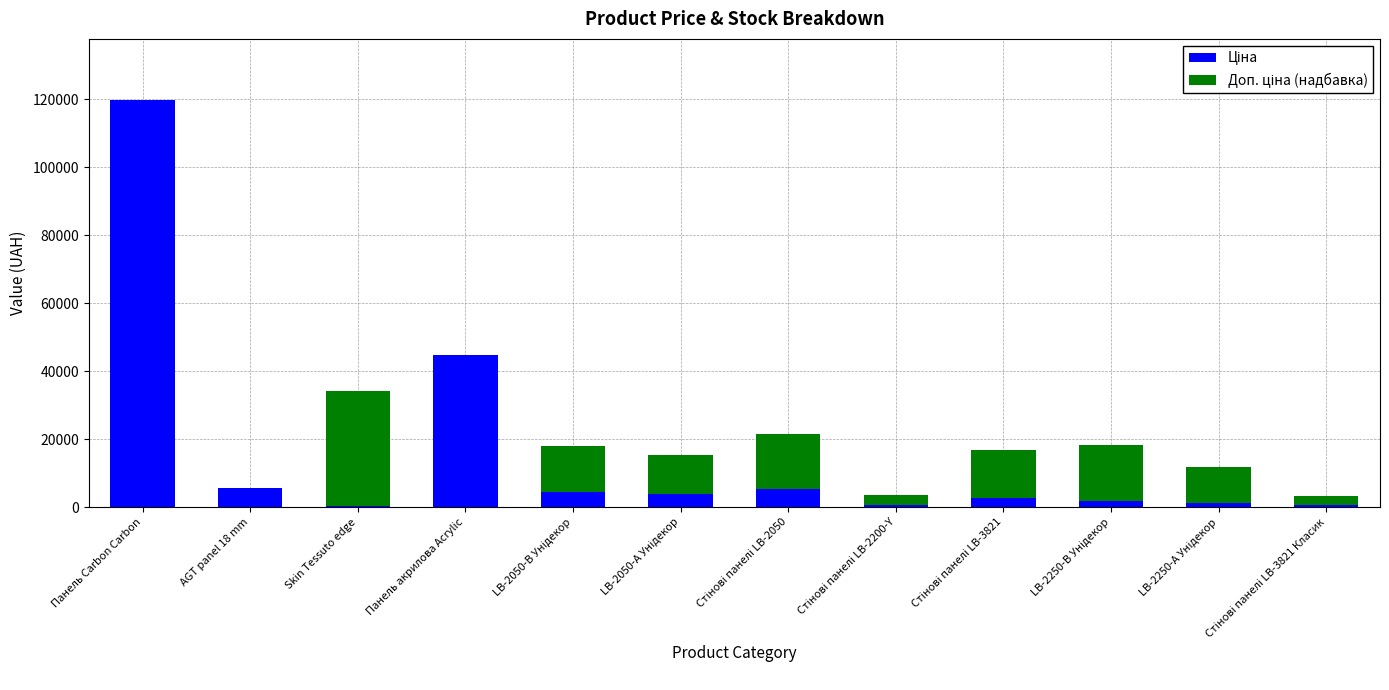

What is the total value across all series at AGT panel 18 mm?

5673.8